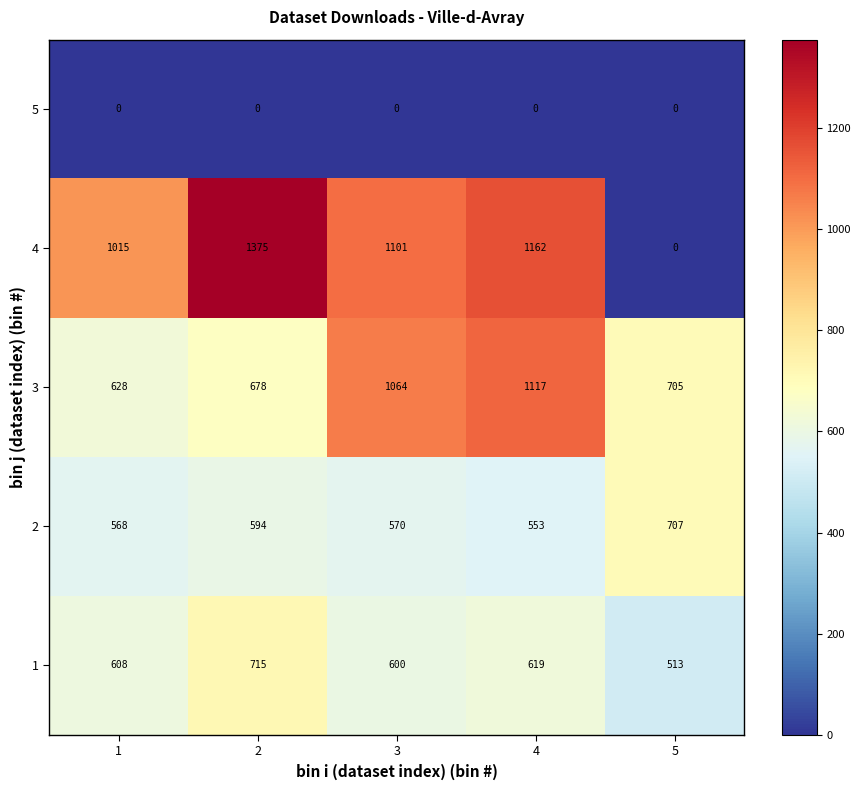

What is the difference between the second highest and minimum values in the 1 series?

106